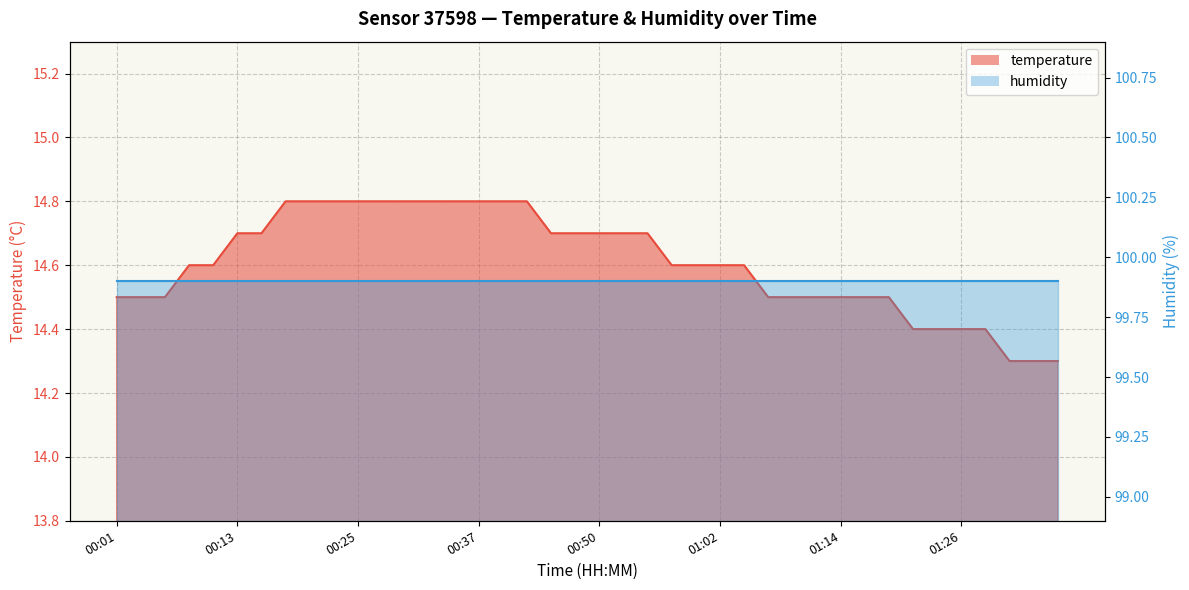

What is the value of the 24th point from the left?

14.6